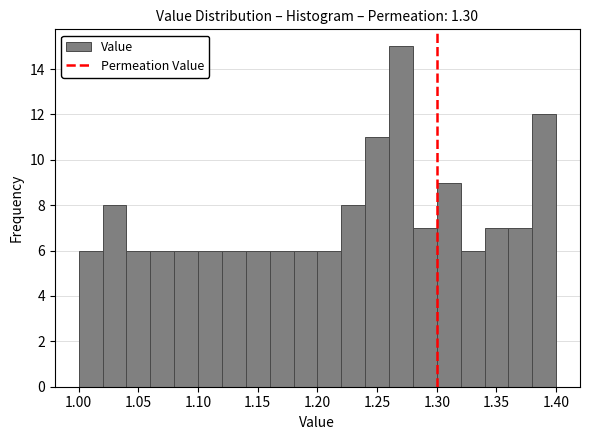

What is the height of the bar covering 1.00 to 1.02 on the x-axis? The values are not printed on the chart, so give them approximately, as read against the axis.

6